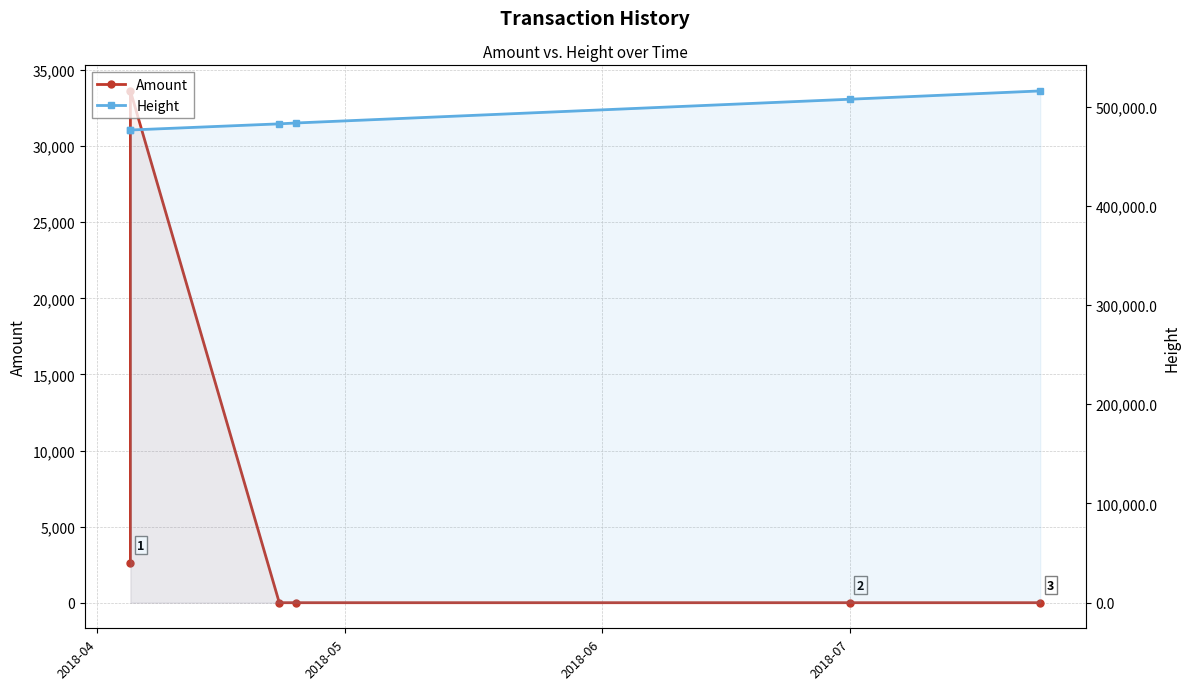

Does the chart have visible grid lines?

Yes